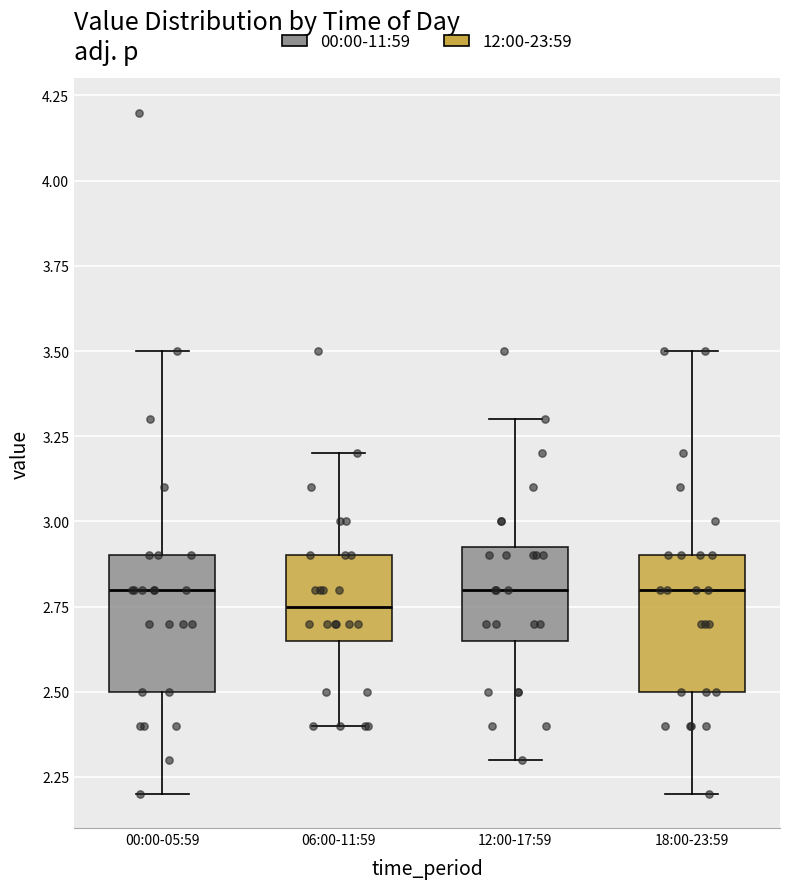

Reading left to right, transcribe this box plot: for each box, give where its median line is, the range the box spans, and where its two whiskers end, as read against the y-axis. The values are not printed on the chart, so give them approximately, as read against the axis.

00:00-05:59: median 2.80, box 2.50 to 2.90, whiskers 2.20 to 3.50
06:00-11:59: median 2.75, box 2.65 to 2.90, whiskers 2.40 to 3.20
12:00-17:59: median 2.80, box 2.65 to 2.95, whiskers 2.30 to 3.30
18:00-23:59: median 2.80, box 2.50 to 2.90, whiskers 2.20 to 3.50